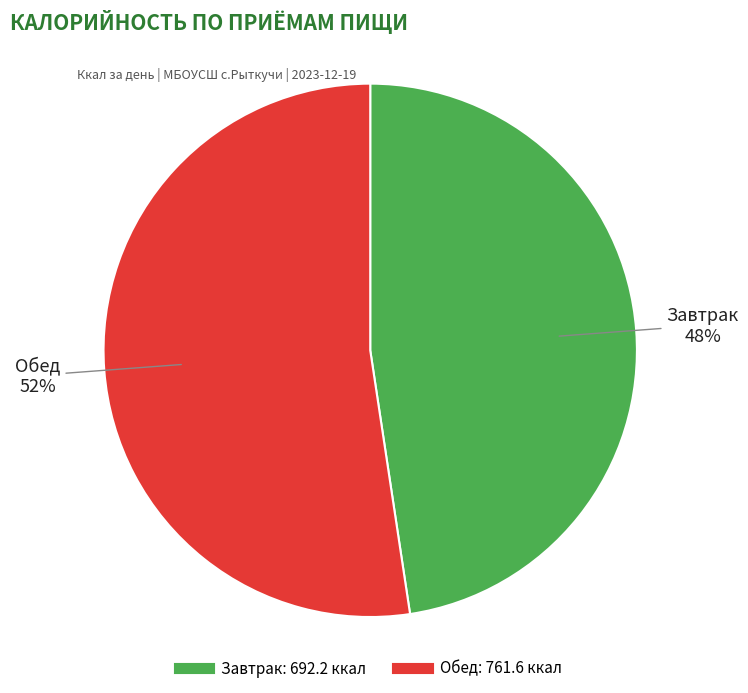

To the nearest percent, what percentage of the pie is Завтрак?

48%